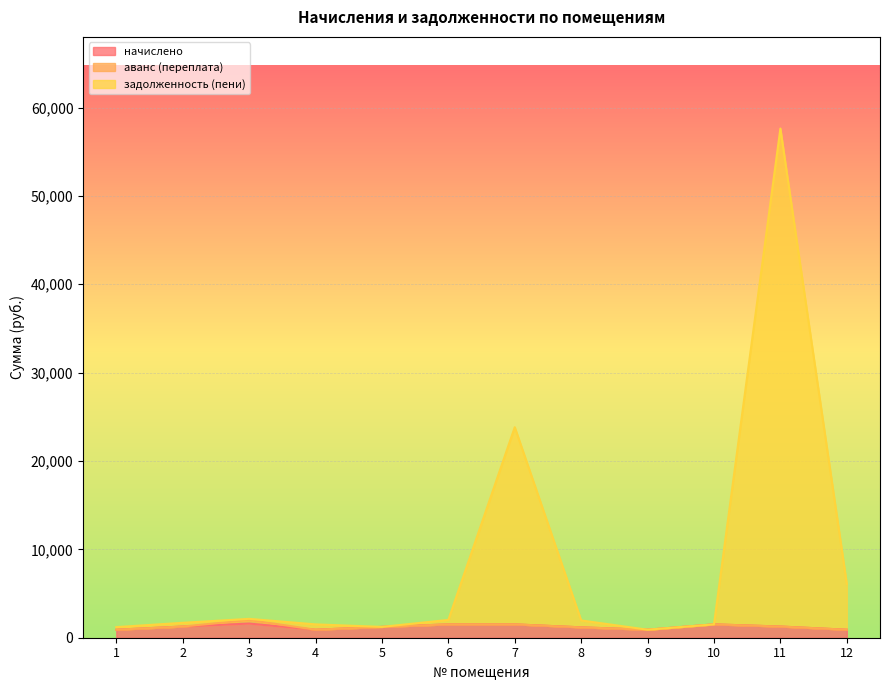

Does the chart display data point markers on the line(s)?

No